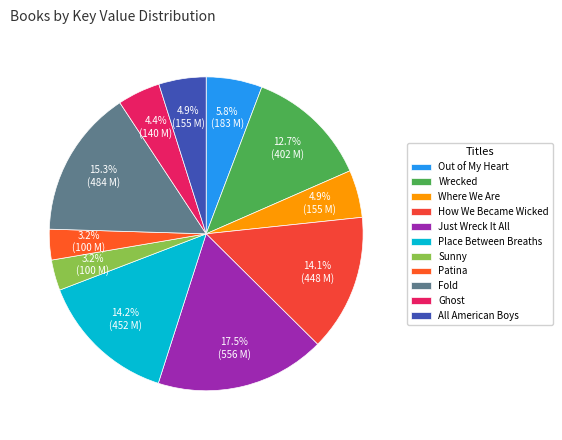

What is the change in value from Sunny to Ghost?

+39414508